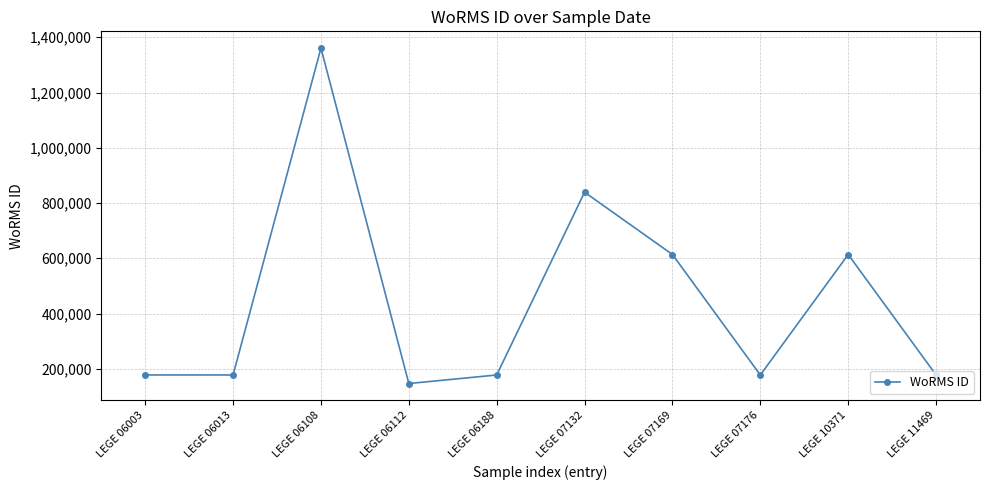

Where is the first local maximum?

LEGE 06108